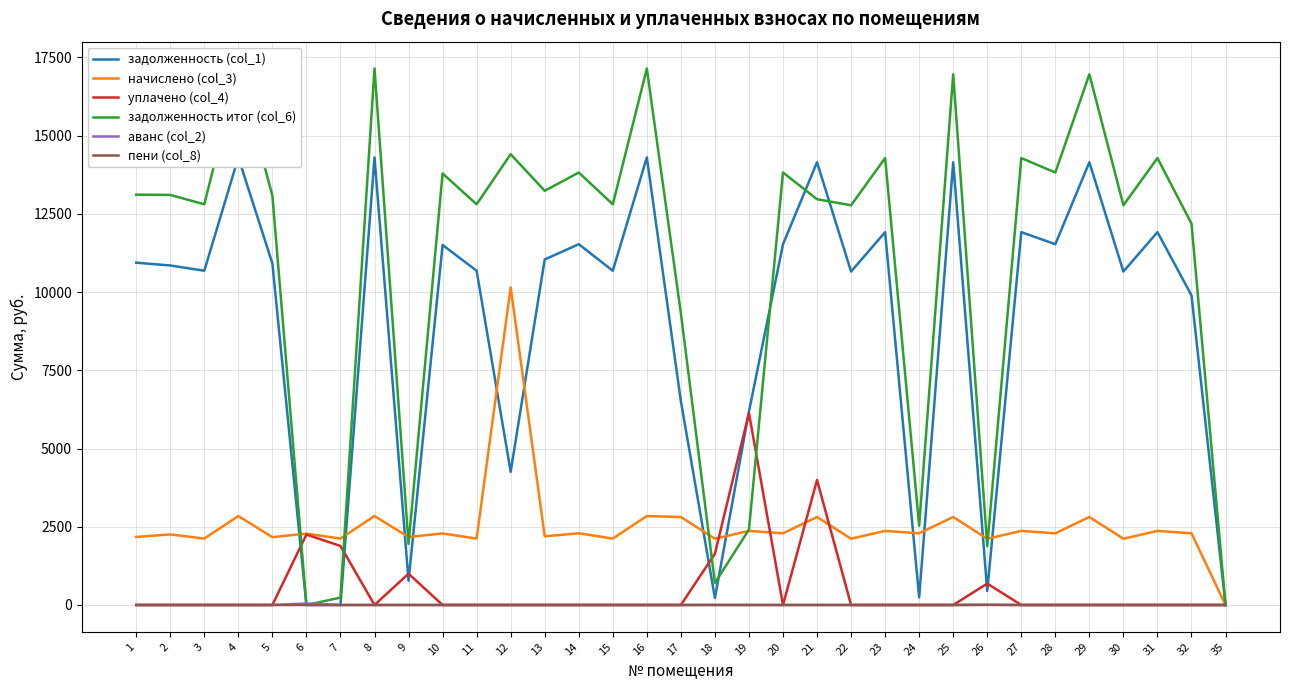

Reading right to left, transcribe all the data shown in this chart.

задолженность (col_1): 35=0.0	32=9896.0	31=11915.5	30=10657.2	29=14149.7	28=11530.3	27=11915.5	26=448.2	25=14149.7	24=242.5	23=11915.5	22=10657.2	21=14149.7	20=11530.3	19=6180.5	18=224.3	17=6514.1	16=14303.8	15=10682.9	14=11530.3	13=11042.4	12=4255.8	11=10682.9	10=11504.6	9=775.1	8=14303.8	7=0.0	6=0.0	5=10914.0	4=14303.8	3=10682.9	2=10850.6	1=10939.7
начислено (col_3): 35=0.0	32=2291.2	31=2367.8	30=2117.8	29=2811.8	28=2291.2	27=2367.8	26=2117.8	25=2811.8	24=2291.2	23=2367.8	22=2117.8	21=2811.8	20=2291.2	19=2367.8	18=2117.8	17=2811.8	16=2842.4	15=2122.8	14=2291.2	13=2194.3	12=10150.4	11=2122.8	10=2286.2	9=2173.9	8=2842.4	7=2122.8	6=2281.1	5=2168.8	4=2842.4	3=2122.8	2=2255.5	1=2173.9
уплачено (col_4): 35=0.0	32=0.0	31=0.0	30=0.0	29=0.0	28=0.0	27=0.0	26=683.5	25=0.0	24=0.0	23=0.0	22=0.0	21=3993.5	20=0.0	19=6136.0	18=1637.8	17=0.0	16=0.0	15=0.0	14=0.0	13=0.0	12=0.0	11=0.0	10=0.0	9=1000.0	8=0.0	7=1886.1	6=2252.0	5=0.0	4=0.0	3=0.0	2=0.0	1=0.0
задолженность итог (col_6): 35=0.0	32=12187.2	31=14283.3	30=12775.0	29=16961.5	28=13821.5	27=14283.3	26=1882.5	25=16961.5	24=2533.7	23=14283.3	22=12775.0	21=12968.0	20=13821.5	19=2412.3	18=704.2	17=9325.8	16=17146.1	15=12805.7	14=13821.5	13=13236.7	12=14406.1	11=12805.7	10=13790.8	9=1949.0	8=17146.1	7=236.7	6=0.0	5=13082.8	4=17146.1	3=12805.7	2=13106.0	1=13113.5
аванс (col_2): 35=0.0	32=0.0	31=0.0	30=0.0	29=0.0	28=0.0	27=0.0	26=0.0	25=0.0	24=0.0	23=0.0	22=0.0	21=0.0	20=0.0	19=0.0	18=0.0	17=0.0	16=0.0	15=0.0	14=0.0	13=0.0	12=0.0	11=0.0	10=0.0	9=0.0	8=0.0	7=0.0	6=45.8	5=0.0	4=0.0	3=0.0	2=0.0	1=0.0
пени (col_8): 35=0.0	32=0.0	31=0.0	30=0.0	29=0.0	28=0.0	27=0.0	26=9.5	25=0.0	24=0.0	23=0.0	22=0.0	21=0.0	20=0.0	19=0.0	18=1.1	17=0.0	16=0.0	15=0.0	14=0.0	13=0.0	12=0.0	11=0.0	10=0.0	9=0.0	8=0.0	7=0.0	6=0.0	5=0.0	4=0.0	3=0.0	2=0.0	1=0.0